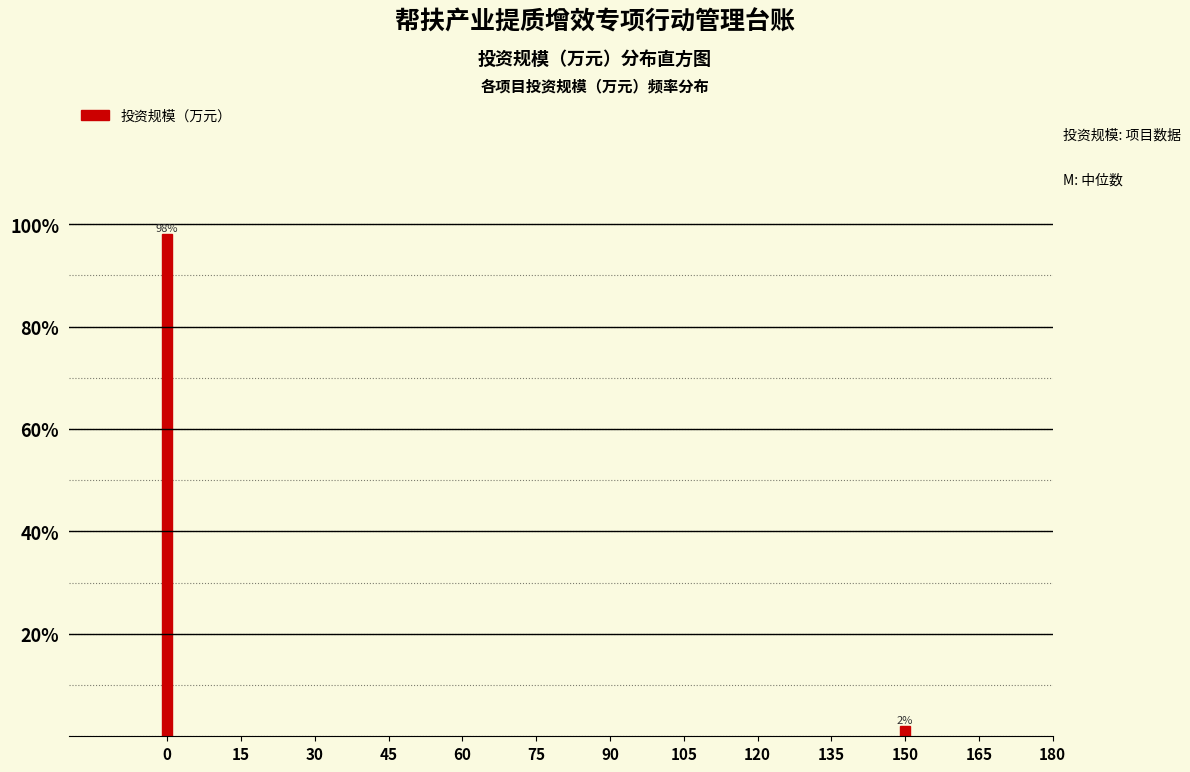

Are the bars horizontal?

No